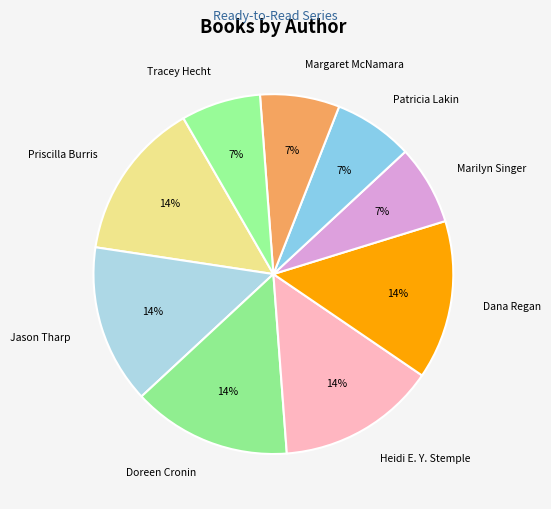

True or false: Priscilla Burris accounts for 1% of the total.

False